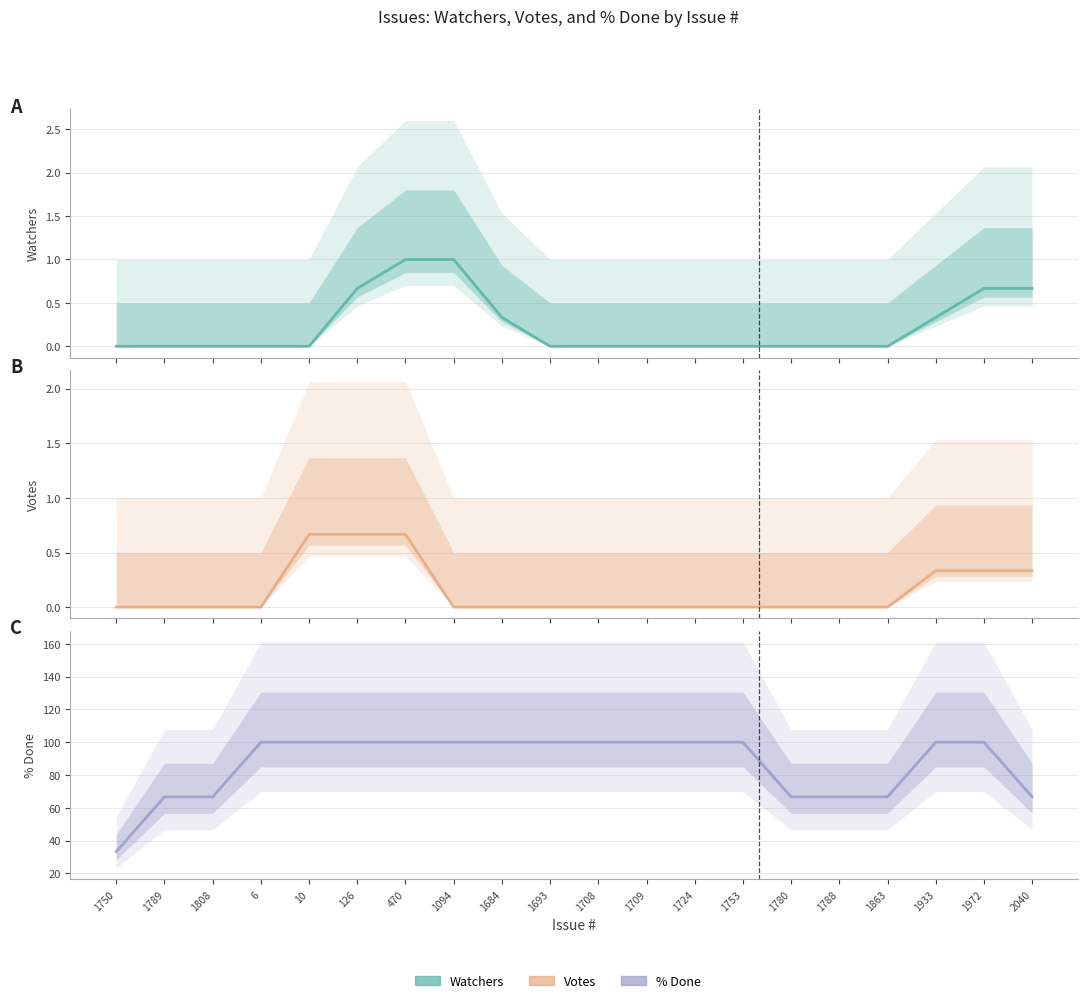

How many categories are shown in the chart?

20